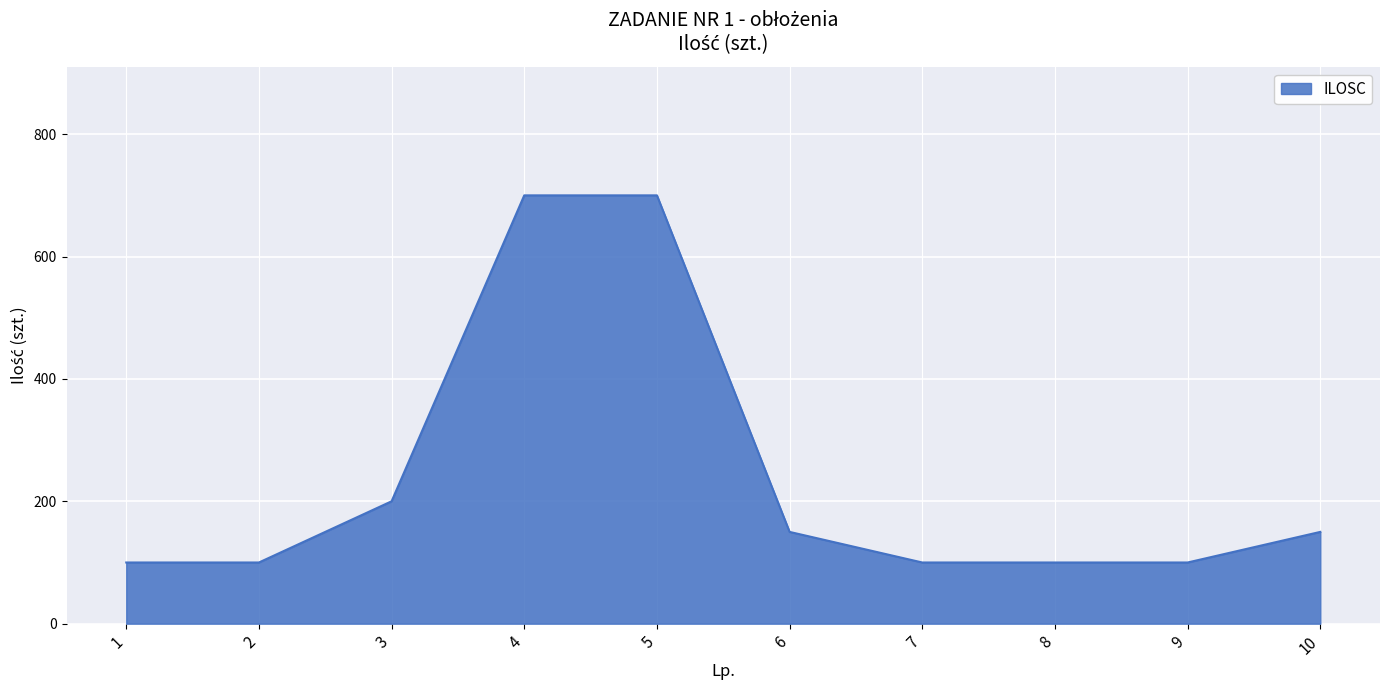

What is the minimum value shown in the chart?

100